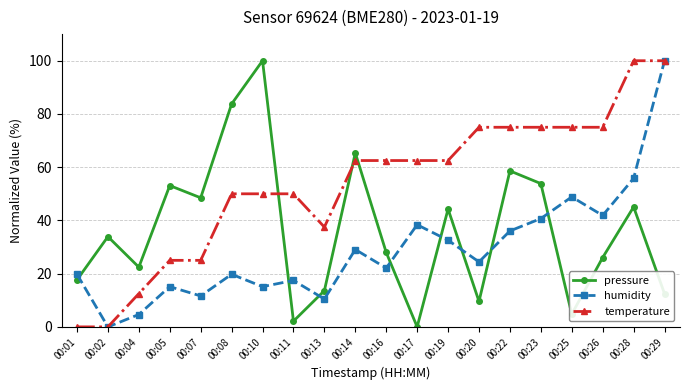

At how many categories does at least one series exceed 93?

3